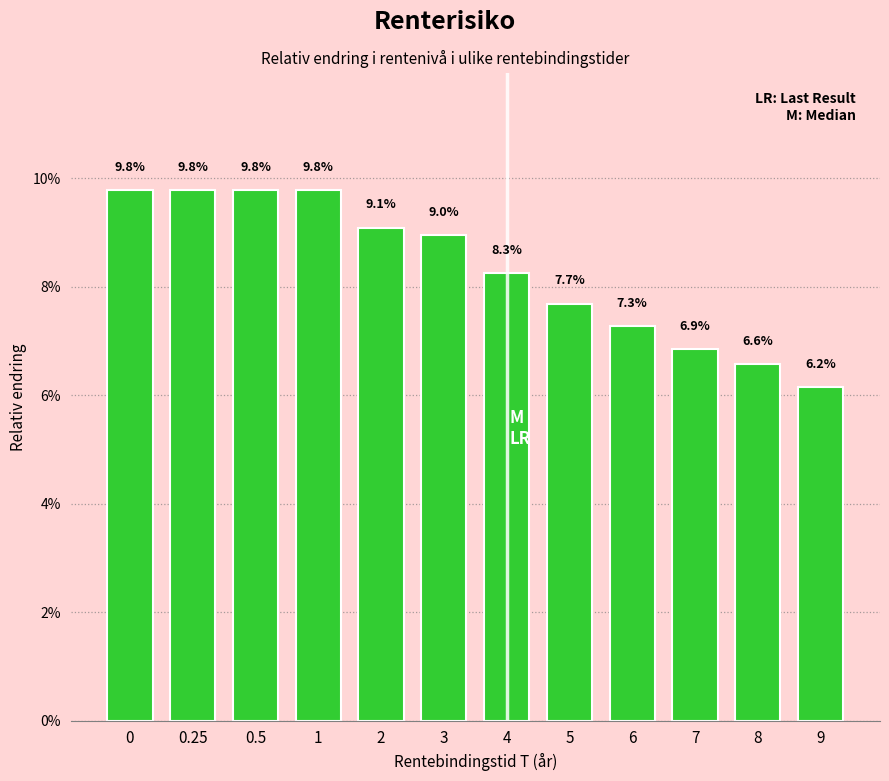

Reading right to left, what are all the values shown in this chart?

9=6.2	8=6.6	7=6.9	6=7.3	5=7.7	4=8.3	3=9.0	2=9.1	1=9.8	0.5=9.8	0.25=9.8	0=9.8